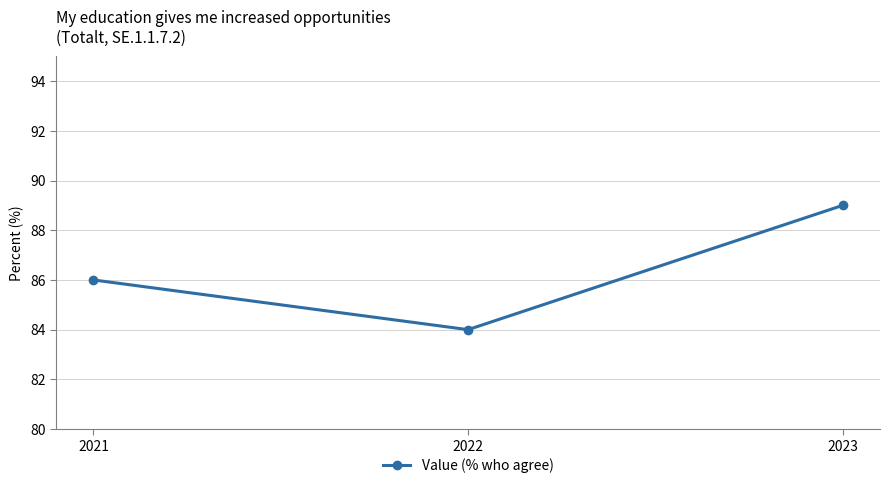

Does the chart display data point markers on the line(s)?

Yes